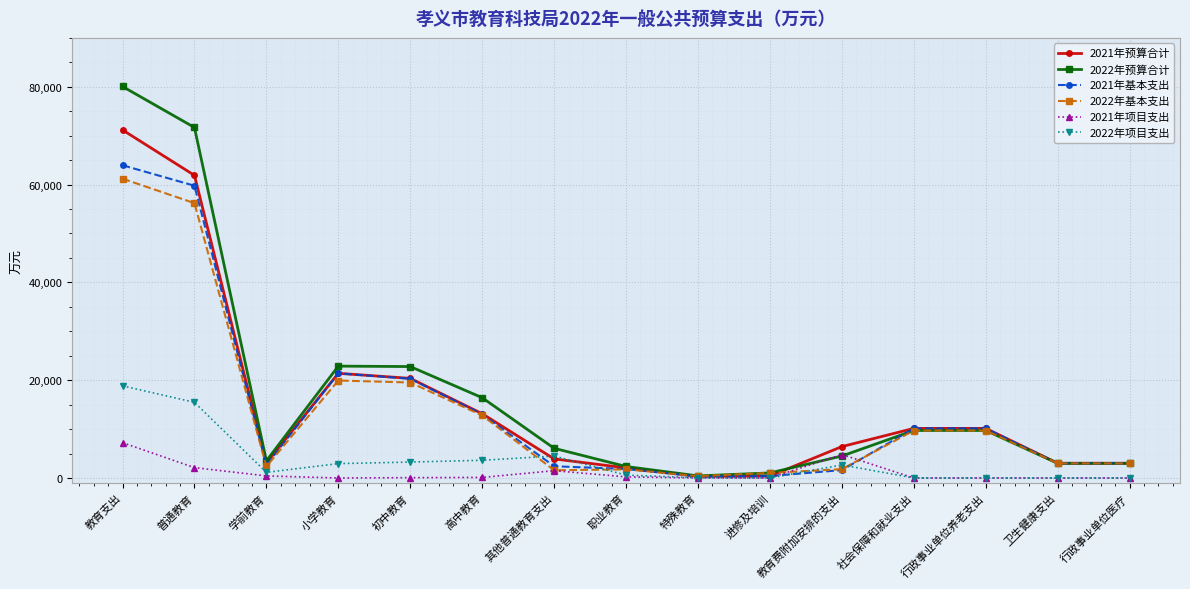

Is the value of 2021年项目支出 at 进修及培训 greater than the value of 2021年预算合计 at 教育费附加安排的支出?

No